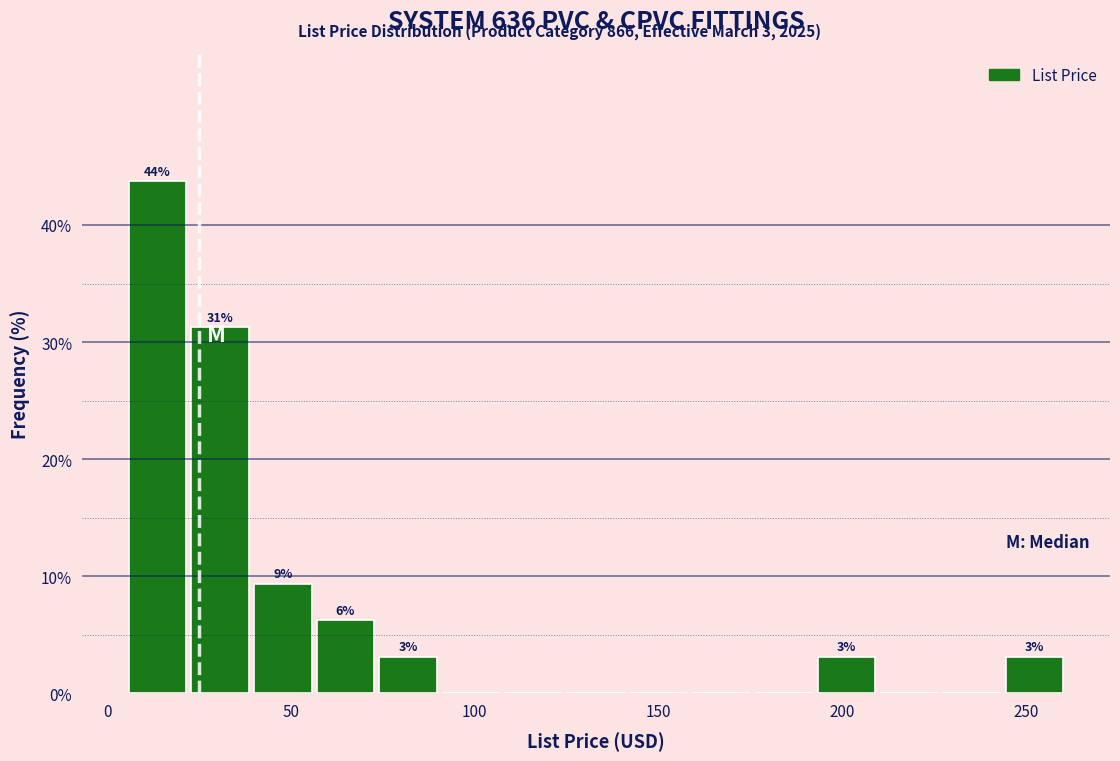

Read against the x-axis, roughly where is the centre of the tallest bar?

15